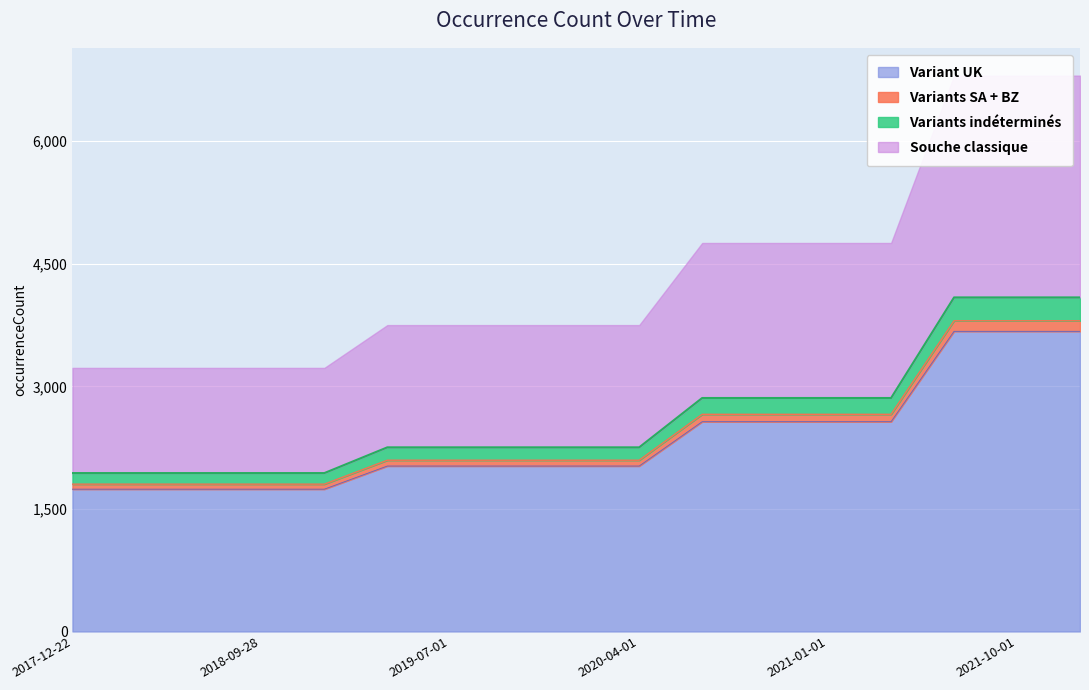

What is the highest value of the Variant UK series?

3673.6